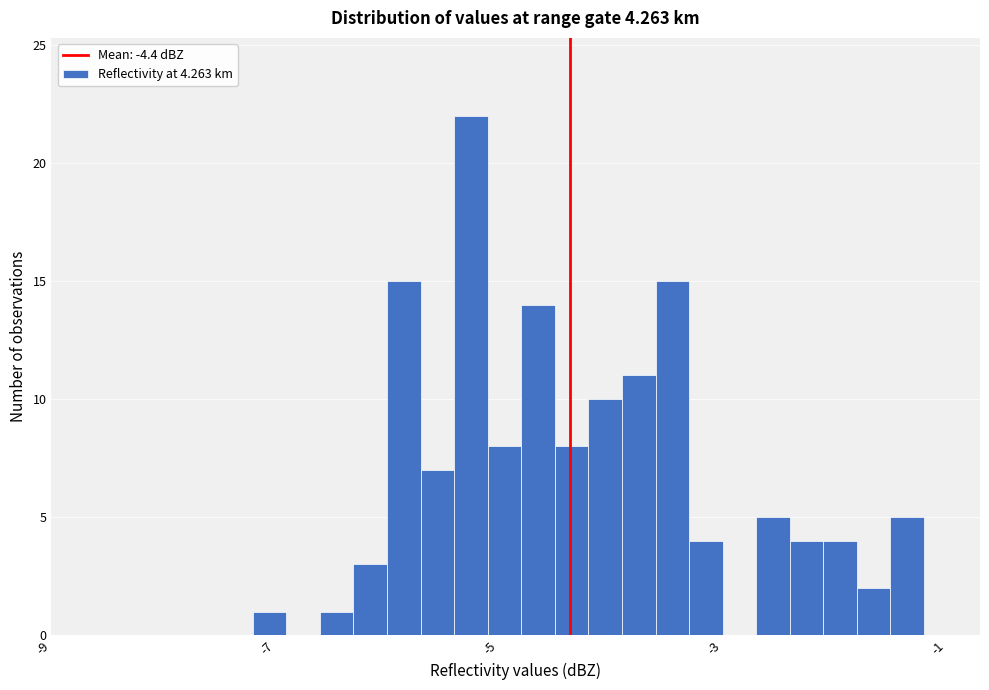

Read against the x-axis, roughly where is the centre of the tallest bar?

-5.2